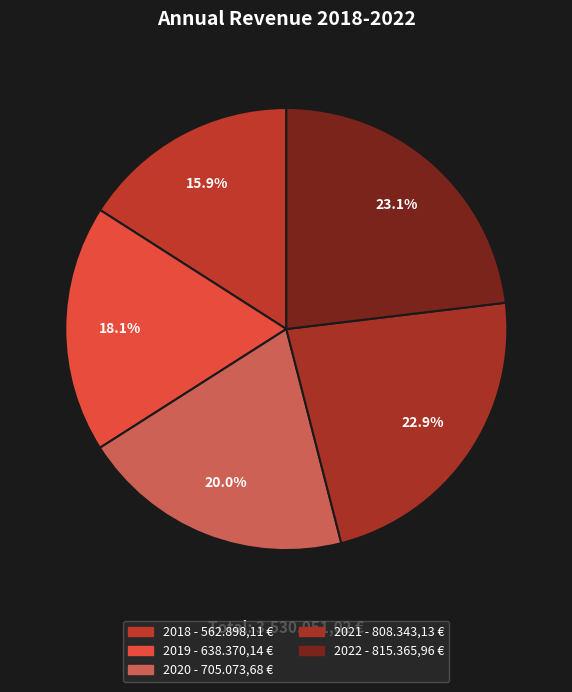

Which has a higher value, 2019 or 2022?

2022